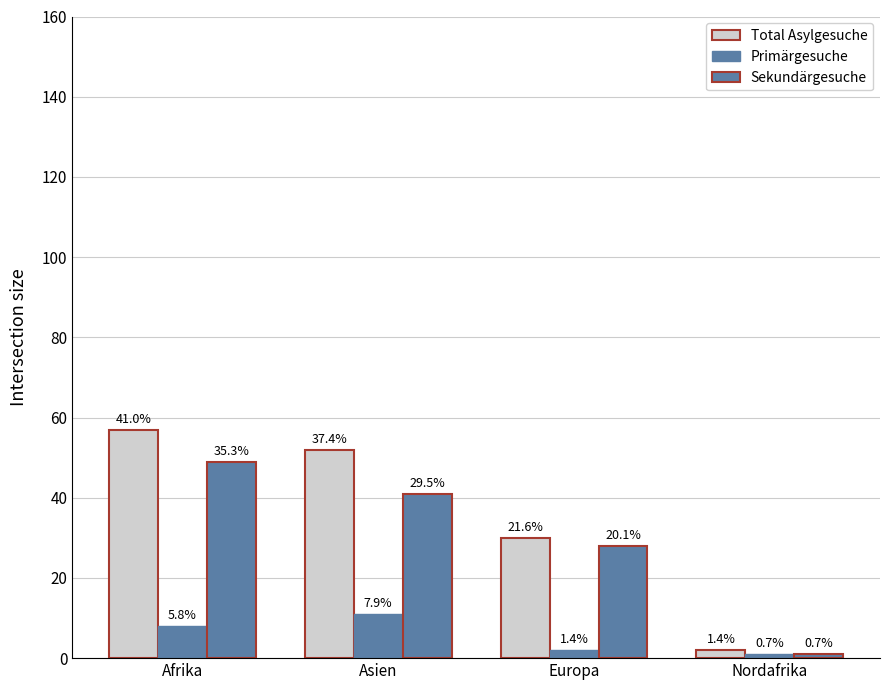

What is the spread (max minus min) of values at Europa?

28